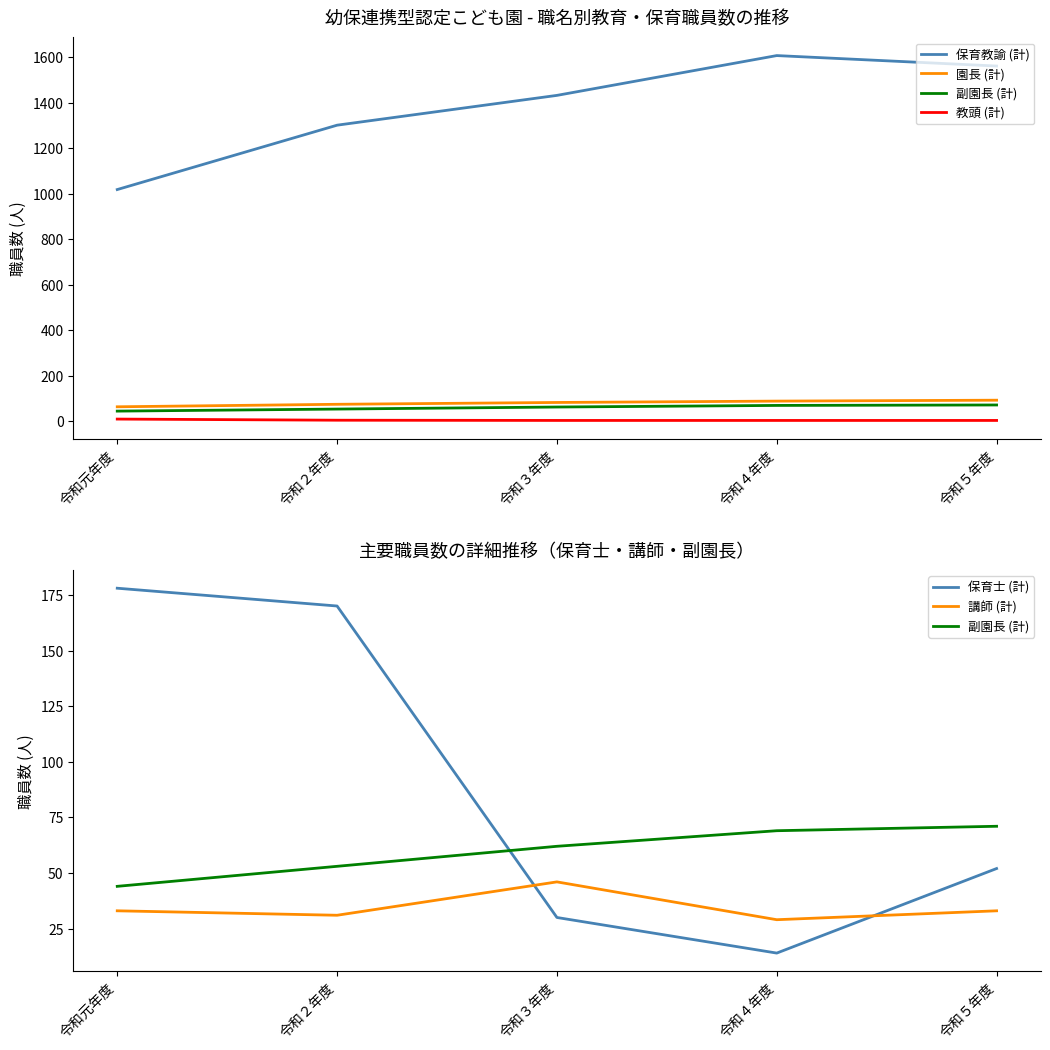

Reading left to right, transcribe all the data shown in this chart.

保育教諭 (計): 1018	1301	1432	1607	1561
園長 (計): 63	74	82	88	92
副園長 (計): 44	53	62	69	71
教頭 (計): 9	4	3	3	3
保育士 (計): 178	170	30	14	52
講師 (計): 33	31	46	29	33